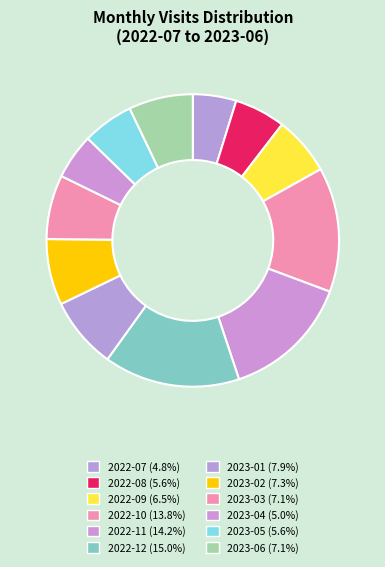

How many segments does this pie chart have?

12